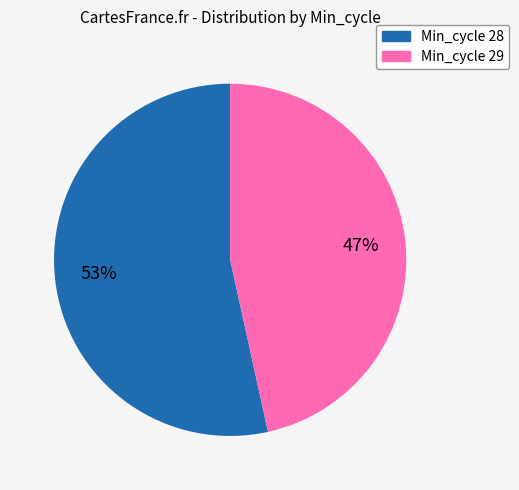

Do Min_cycle 29 and Min_cycle 28 together represent more than half of the pie?

Yes